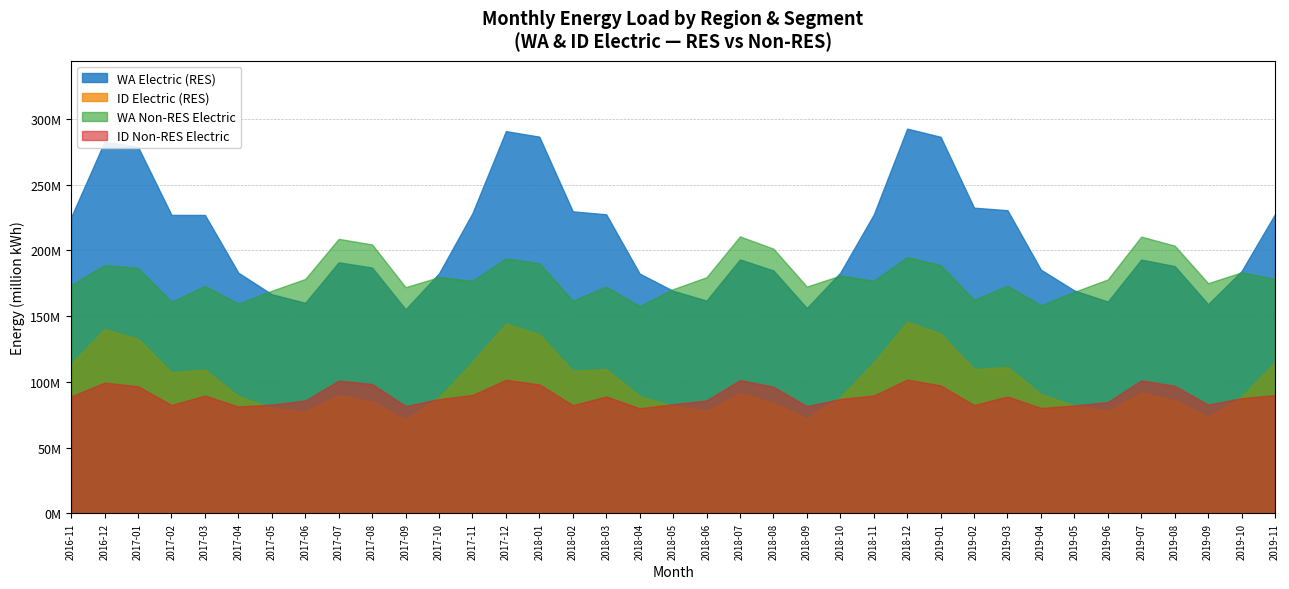

Where does the WA RES series first go above 190922680?

2016-11